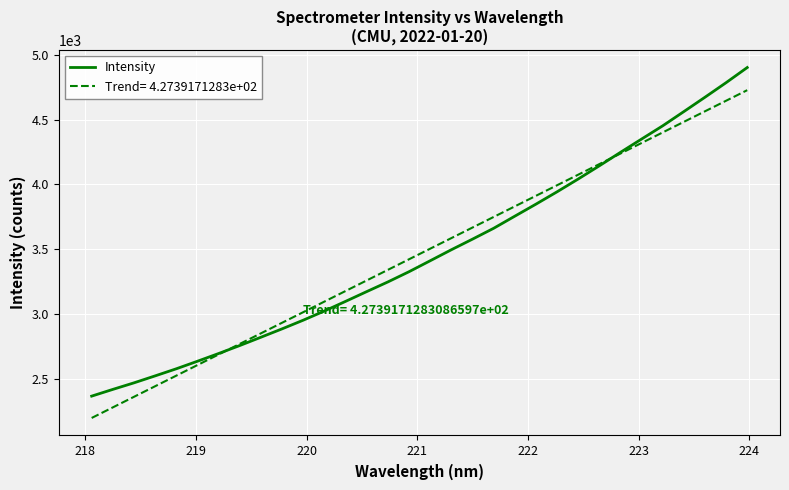

What is the lowest value of the Trend= 4.2739171283e+02 series?

2196.1